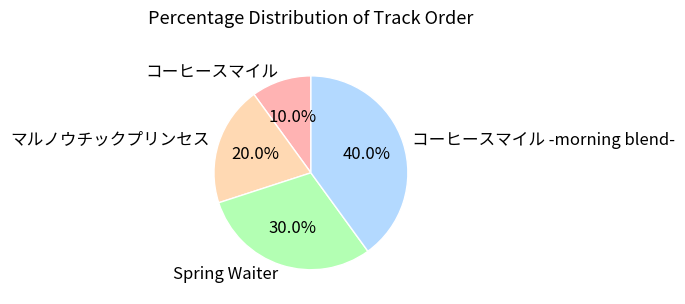

Between コーヒースマイル -morning blend- and Spring Waiter, which is larger?

コーヒースマイル -morning blend-